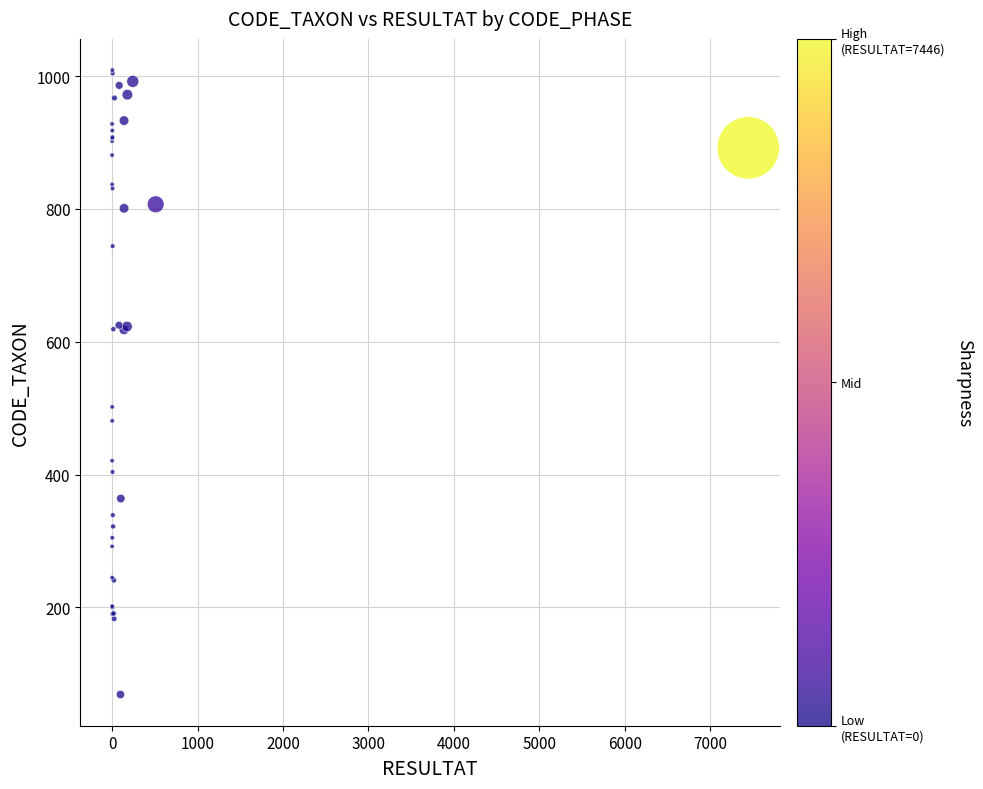

What Y value in the scatter plot is closest to 539?

502